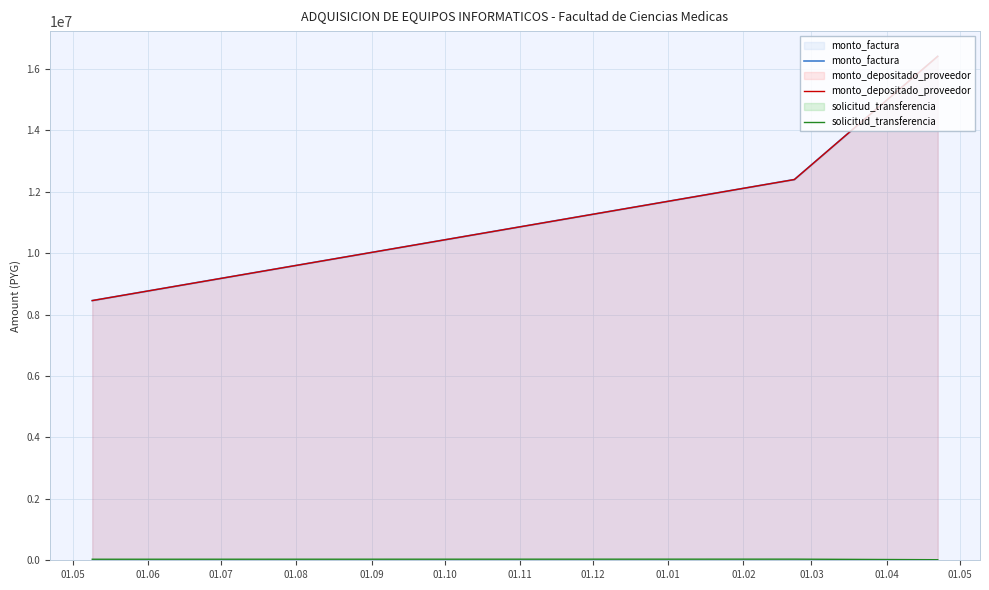

Does the chart display data point markers on the line(s)?

No